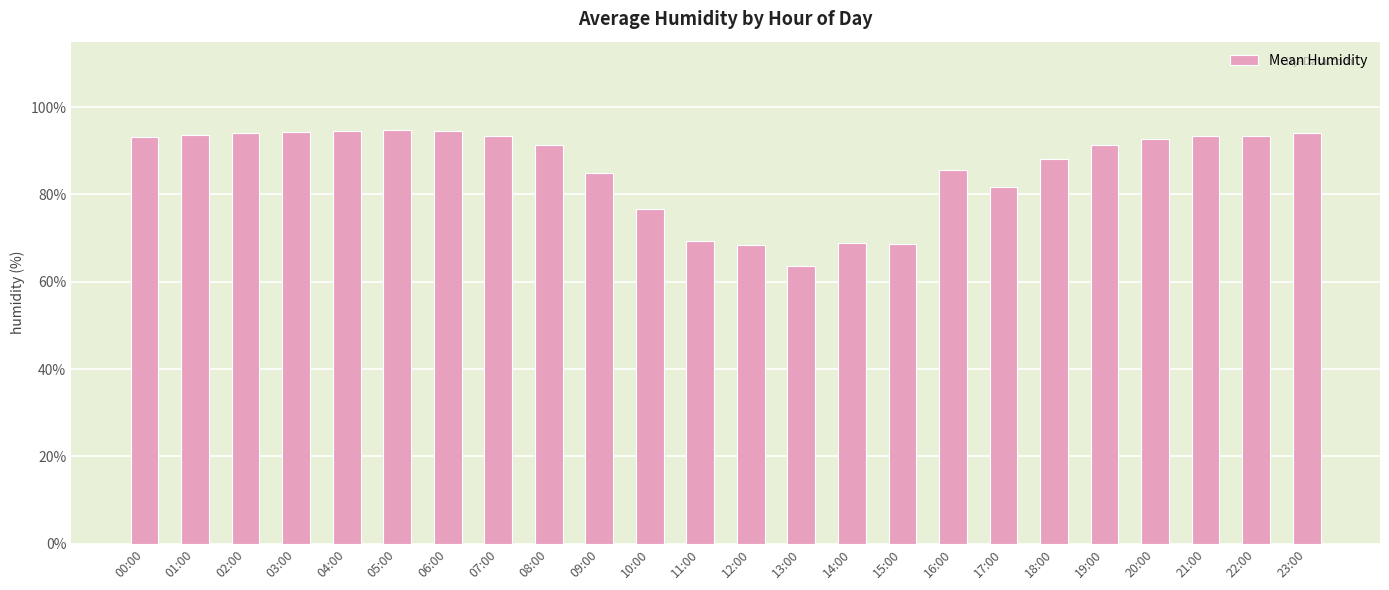

At which label does the data first exceed 92?

00:00